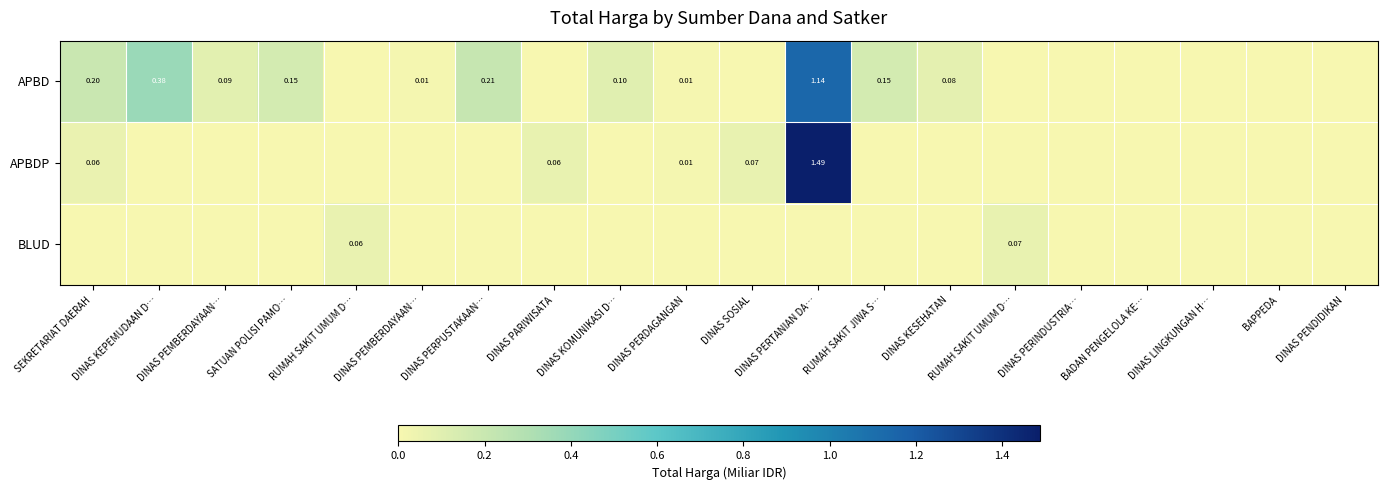

What is the sum of the APBDP values at DINAS PERPUSTAKAAN… and SEKRETARIAT DAERAH?

0.1